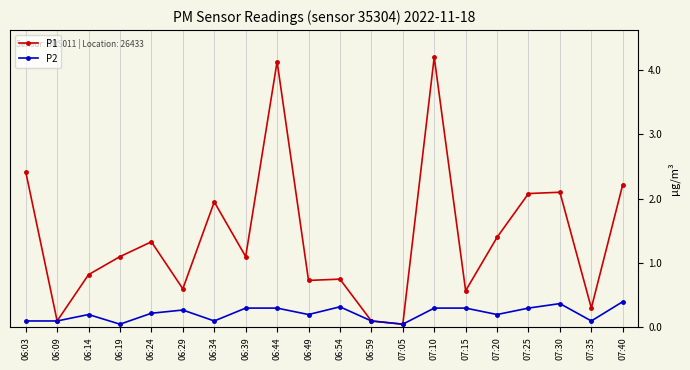

True or false: P2 and P1 intersect in this chart.

False